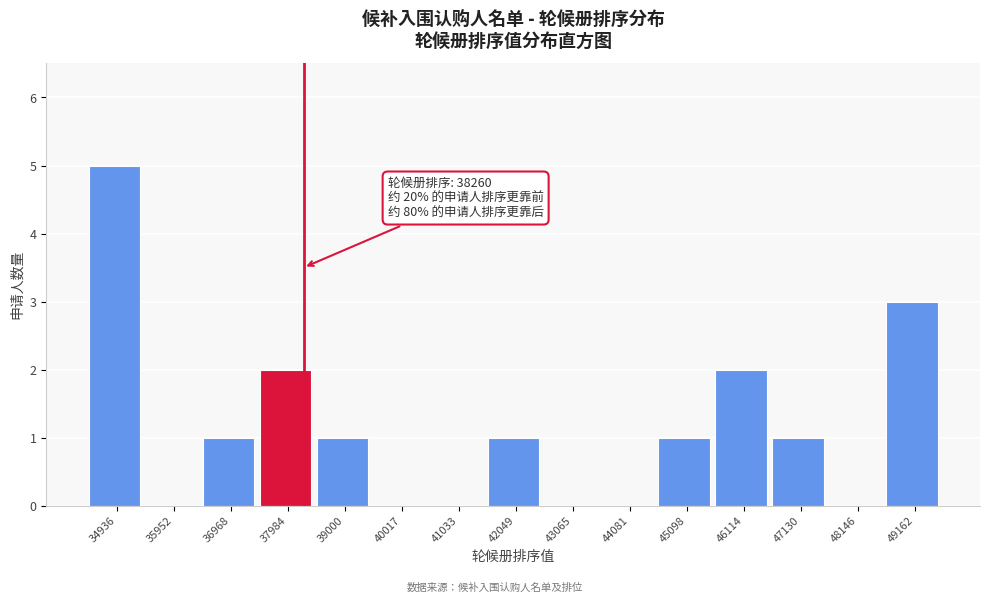

Over which range of the x-axis is the bar tallest?

34400 to 35400